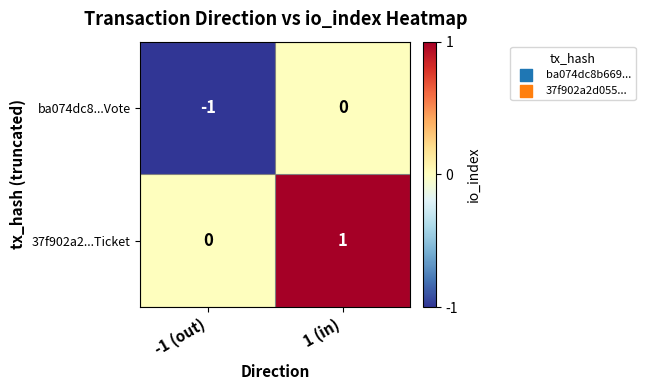

How many data points does each series have?

2